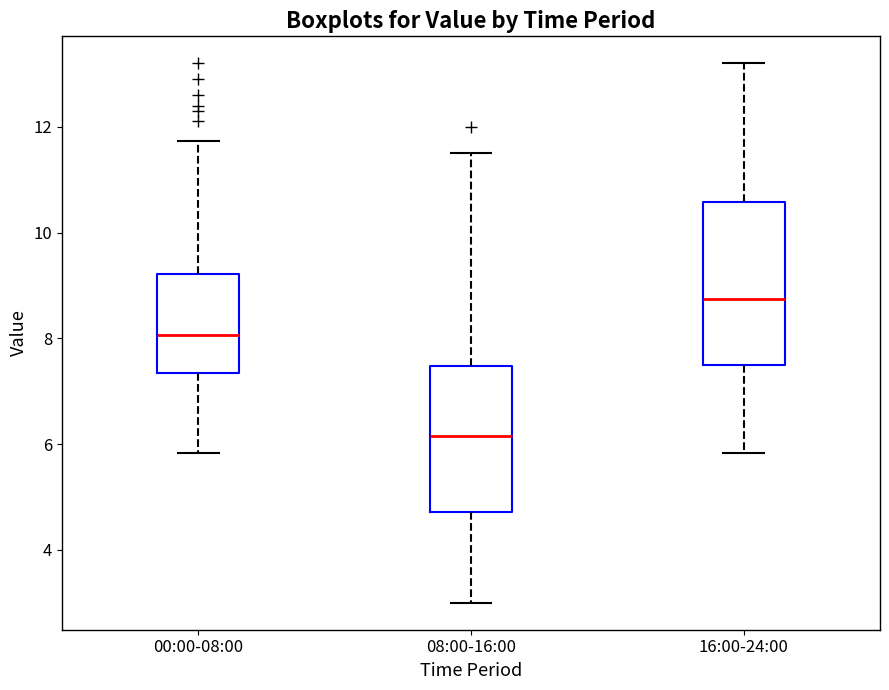

Reading left to right, read every box against the y-axis: the position of its median line, the range the box covers, and the ends of its whiskers. The values are not printed on the chart, so give them approximately, as read against the axis.

00:00-08:00: median 8.0, box 7.4 to 9.2, whiskers 5.8 to 11.8
08:00-16:00: median 6.2, box 4.8 to 7.4, whiskers 3.0 to 11.6
16:00-24:00: median 8.8, box 7.6 to 10.6, whiskers 5.8 to 13.2